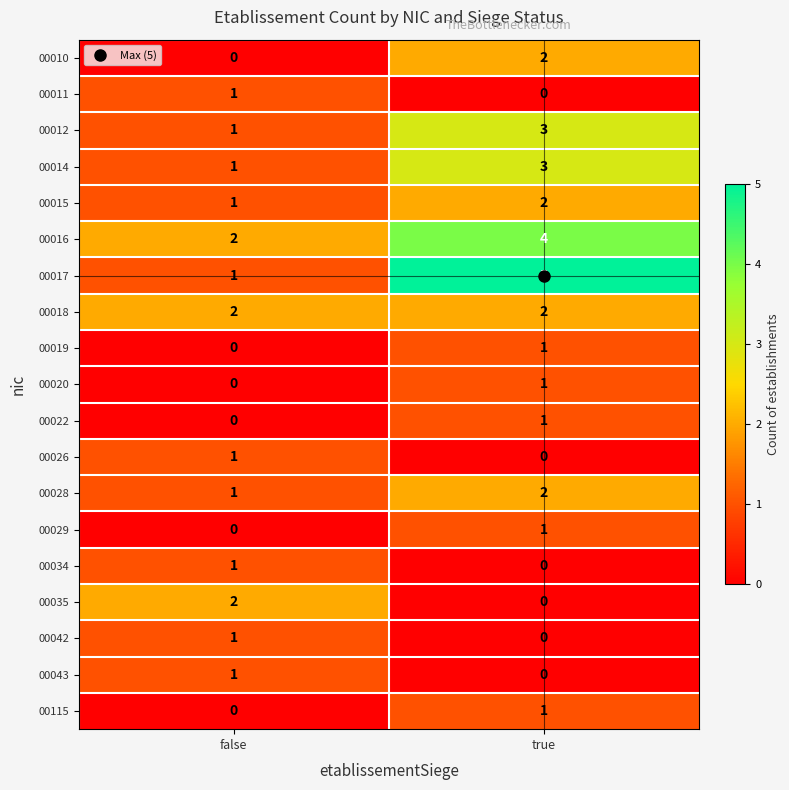

What is the difference between the highest and lowest values at true?

5